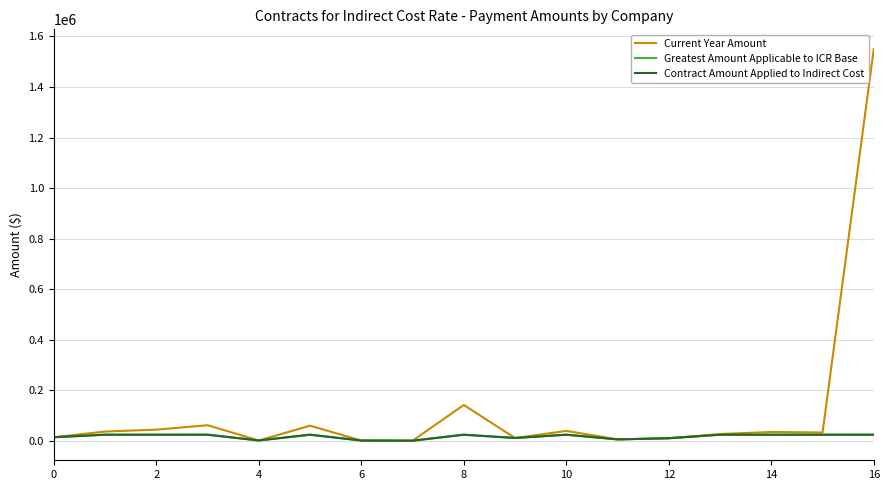

What is the difference between the second highest and minimum values in the Contract Amount Applied to Indirect Cost series?

23650.0